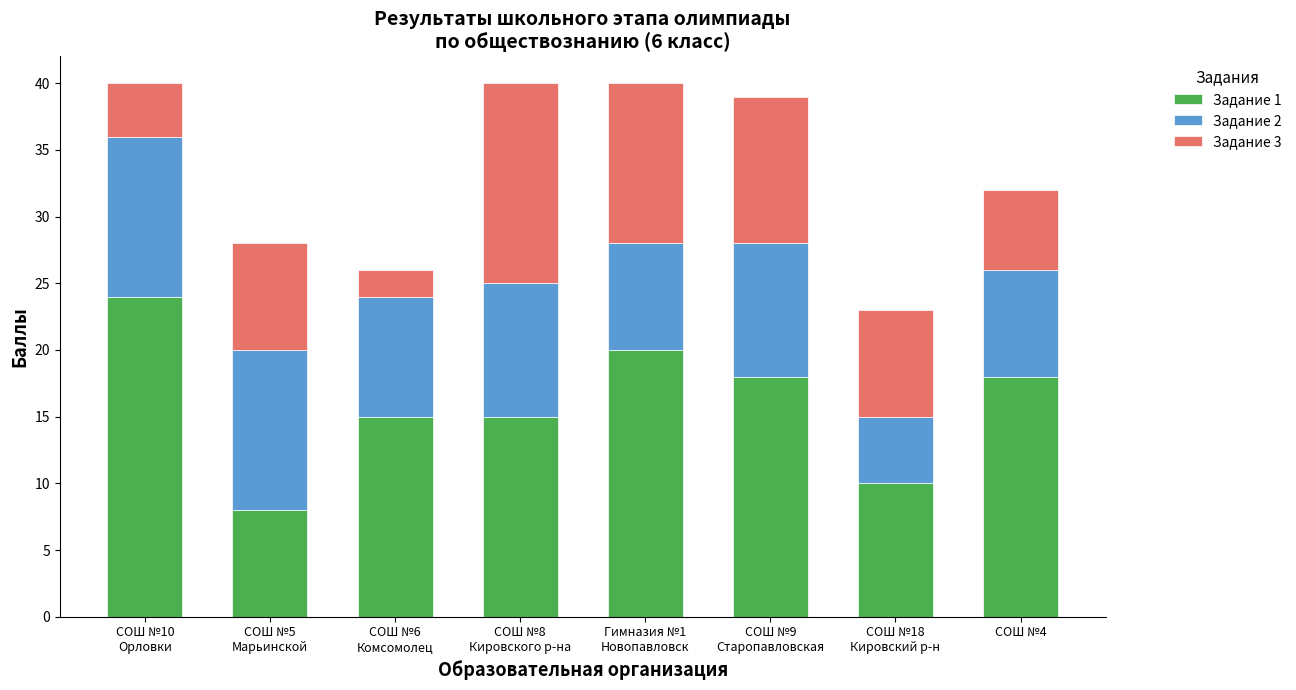

Reading left to right, list the values for the Задание 1 series.

24	8	15	15	20	18	10	18